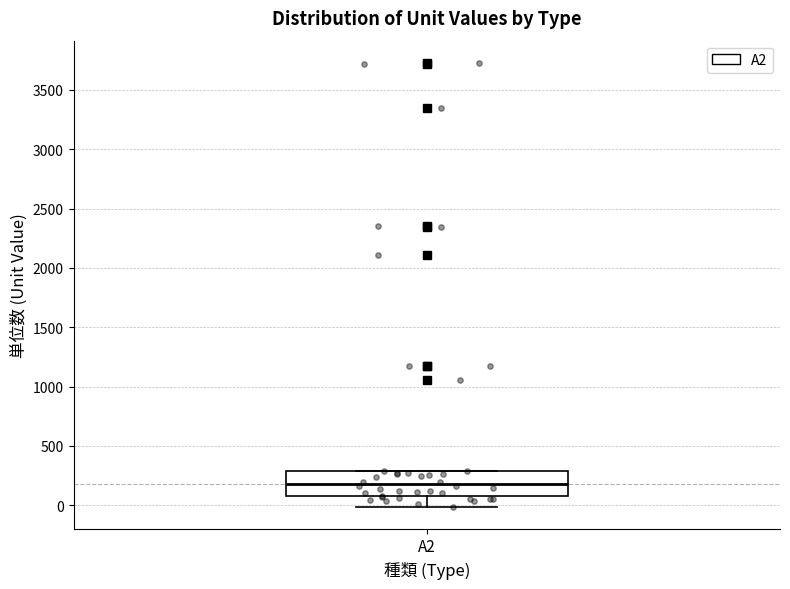

Where does the lower whisker of the box for A2 end on the y-axis? The values are not printed on the chart, so give them approximately, as read against the axis.

0